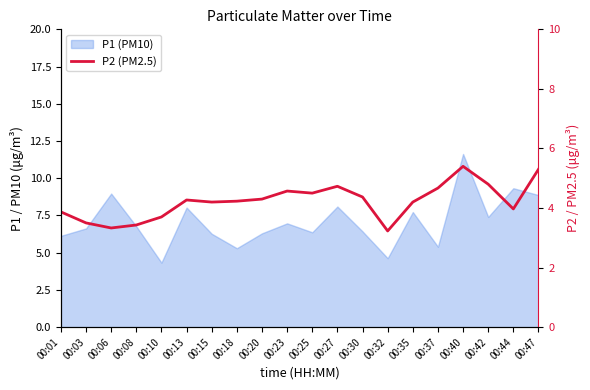

What is the difference between the maximum and second lowest values?

2.1